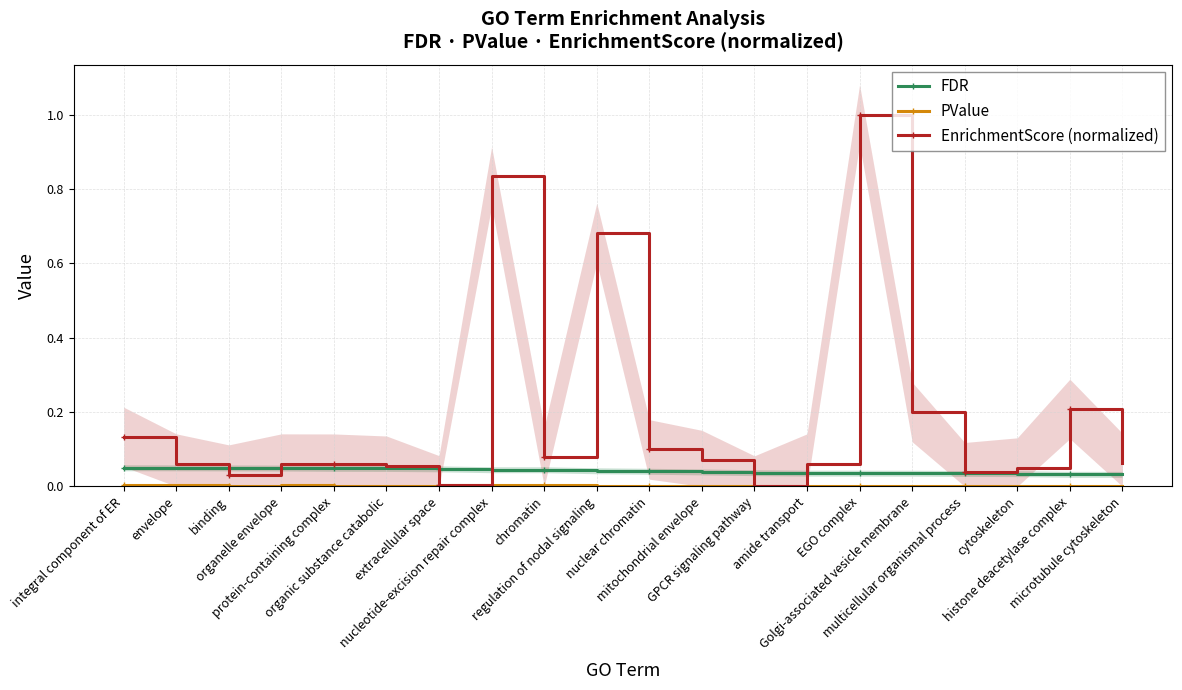

The FDR series shows 0.0 at amide transport. True or false?

True